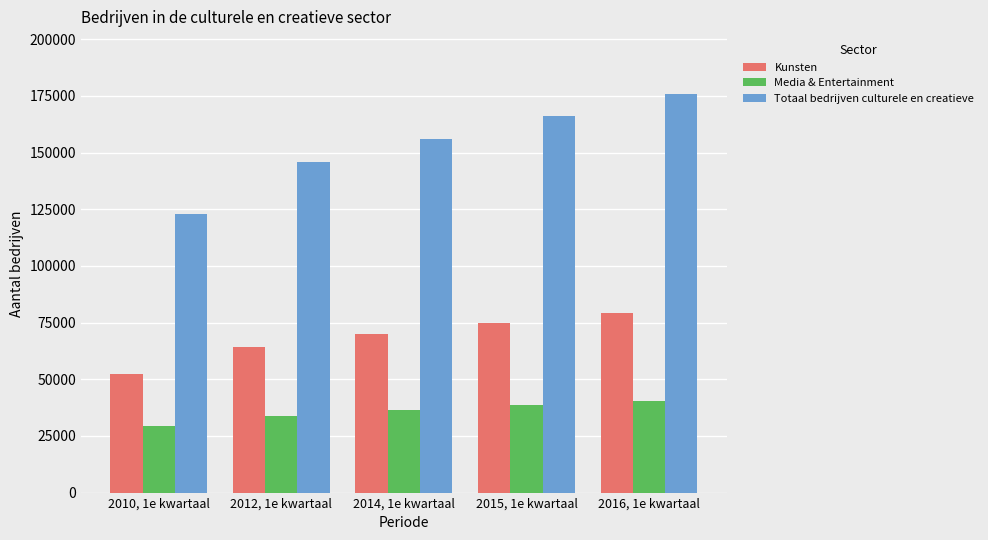

The Totaal bedrijven culturele en creatieve series shows 145800 at 2012, 1e kwartaal. True or false?

True